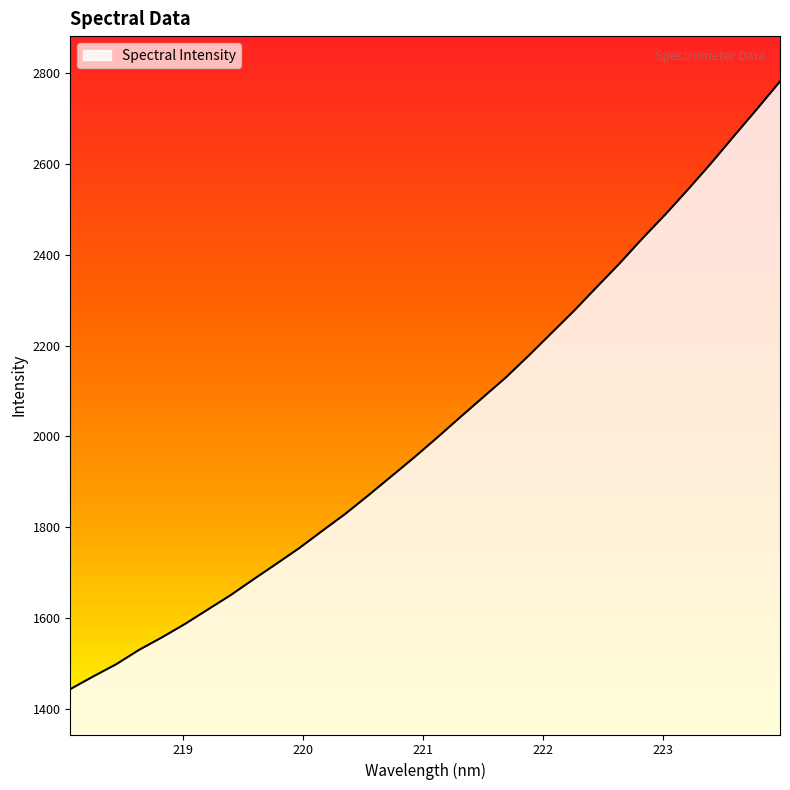

What is the greatest value displayed?

2781.9